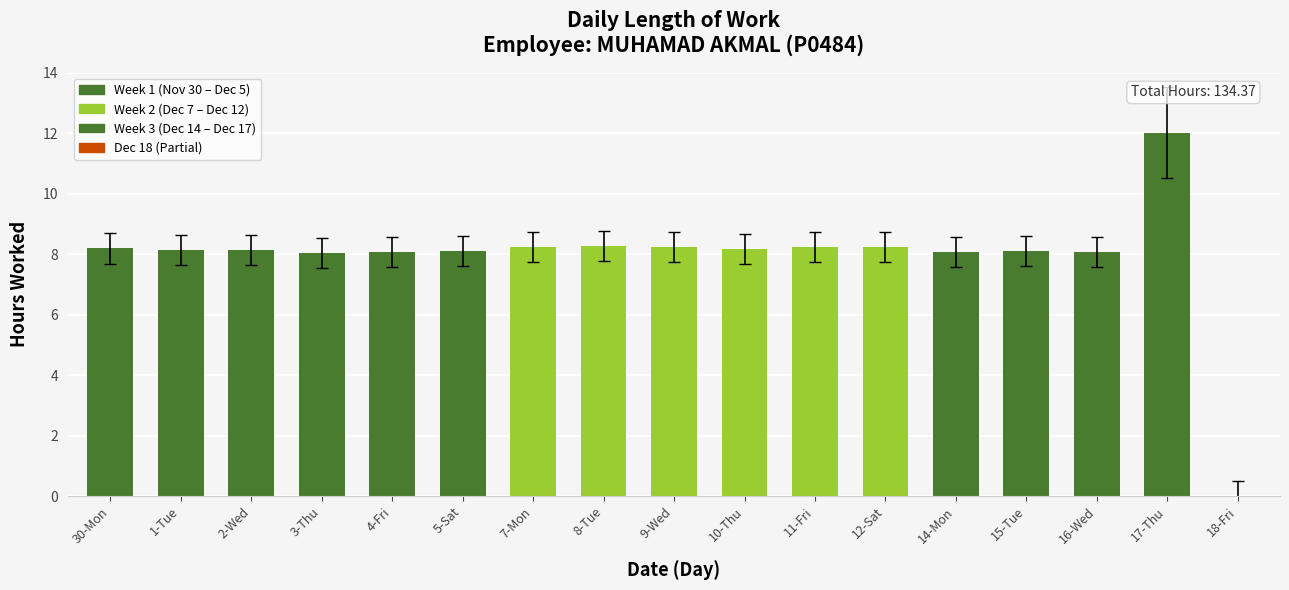

Where does the data first go above 8?

30-Mon